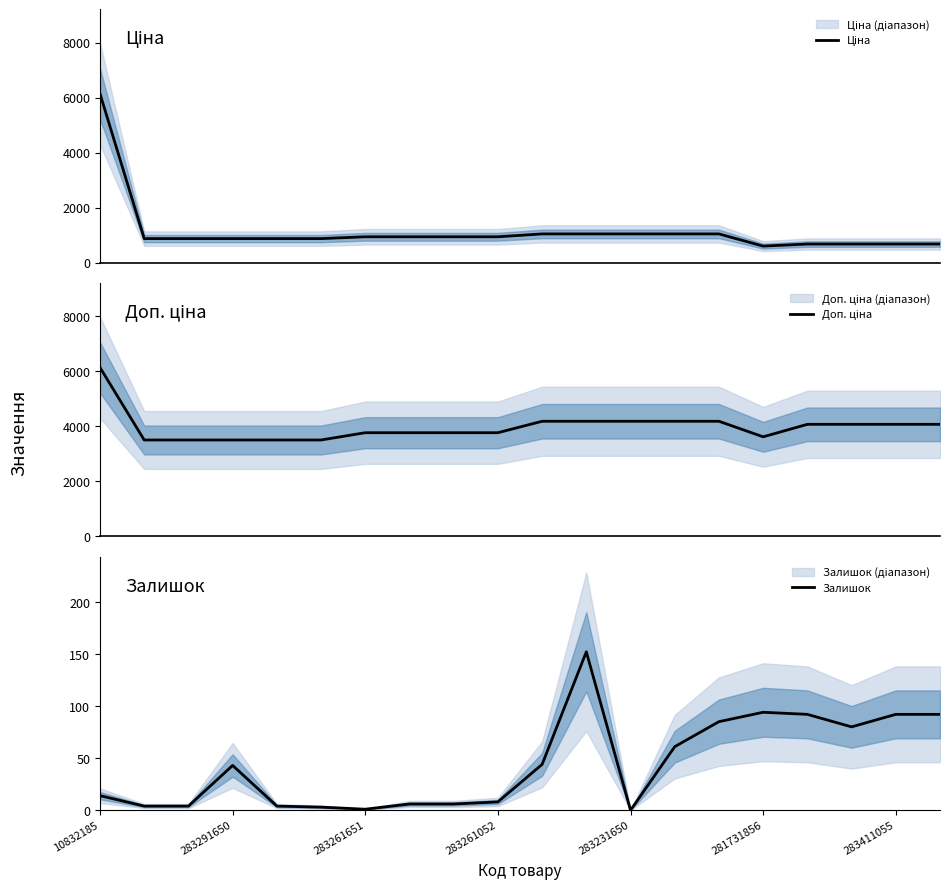

Which has a higher value, 19 or 14?

14